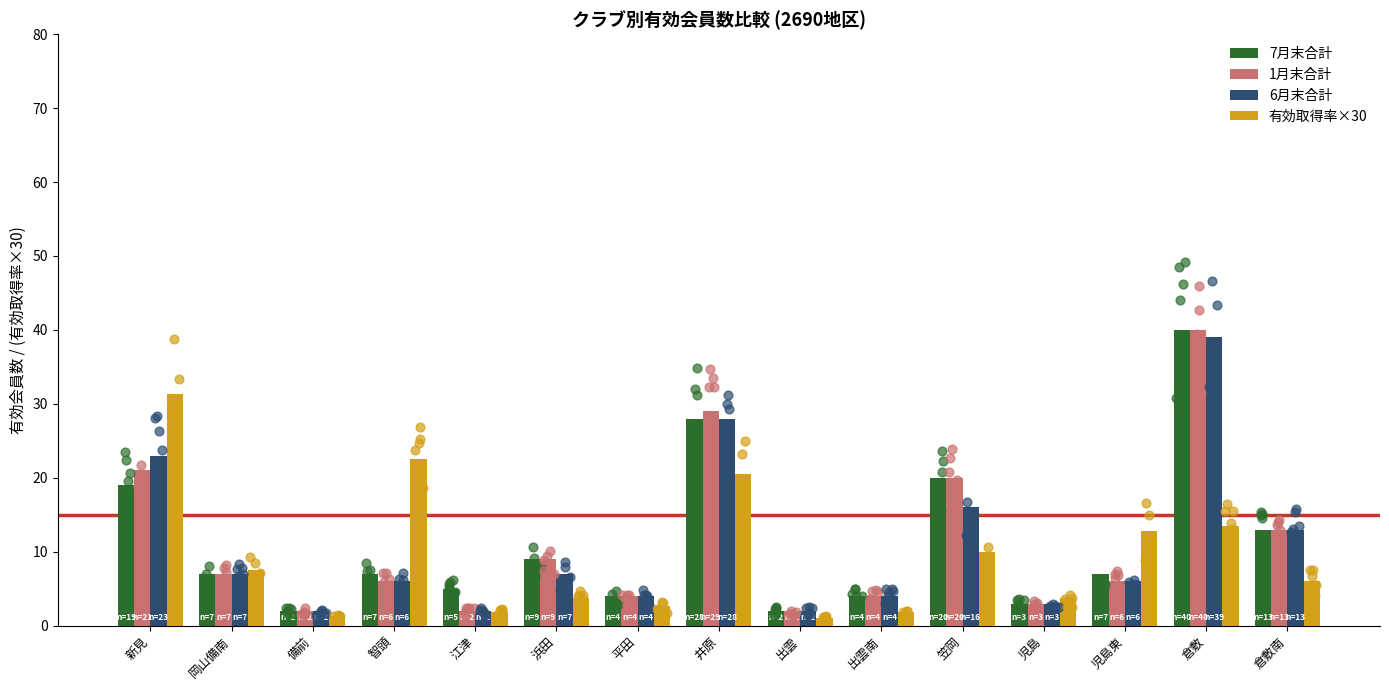

Which series contains the lowest Y value?

有効取得率×30